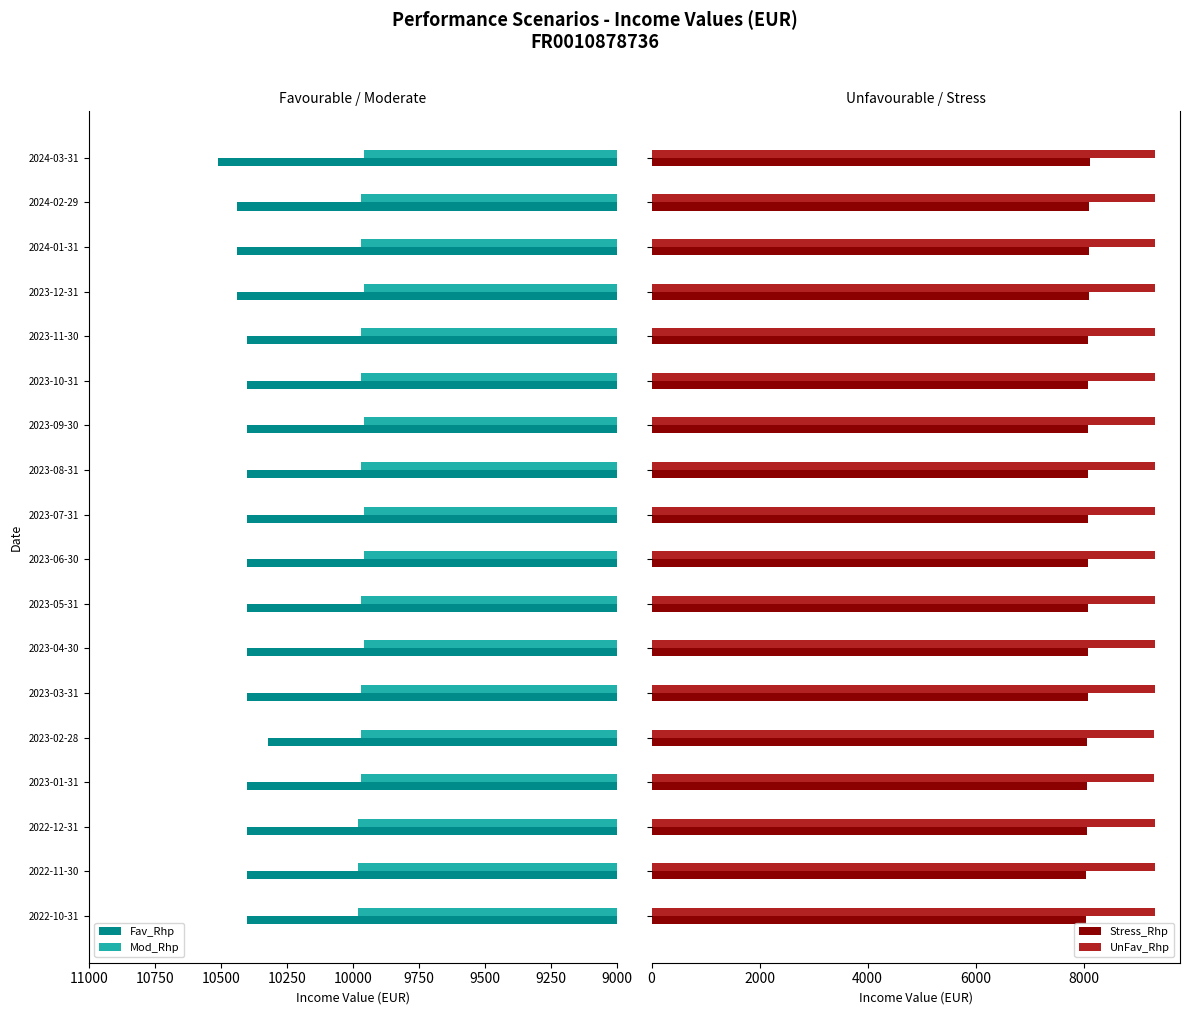

The value of Fav_Rhp at 2023-06-30 is 13974. True or false?

False